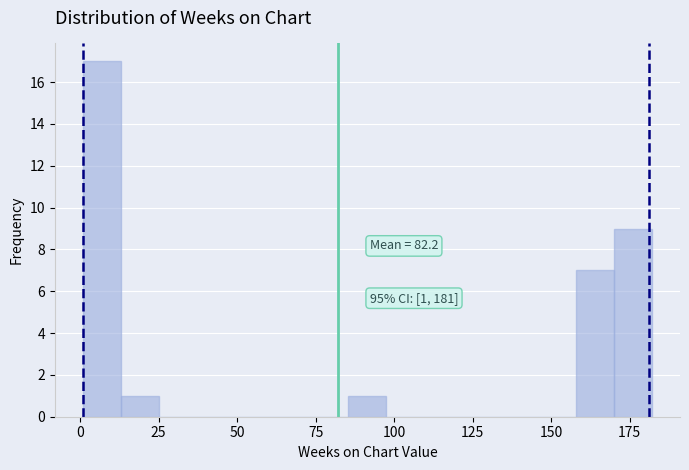

Read against the x-axis, roughly where is the centre of the tallest bar?

5